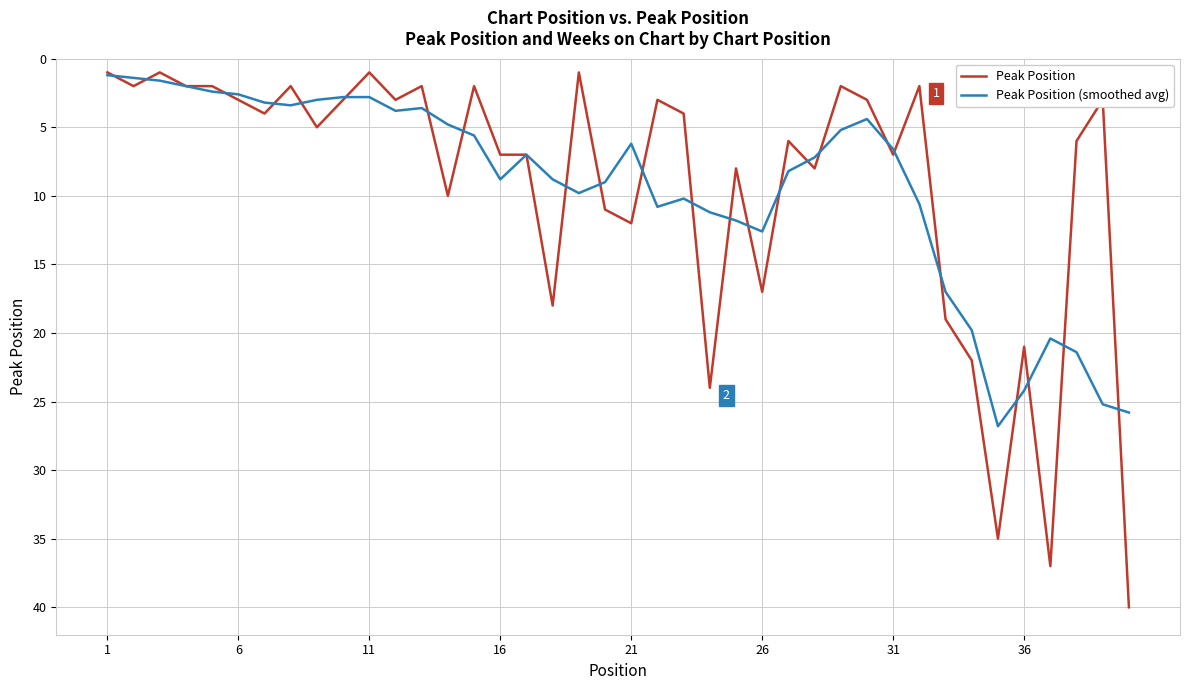

Rank the series by their maximum value, from lowest to highest.

Peak Position (smoothed avg), Peak Position